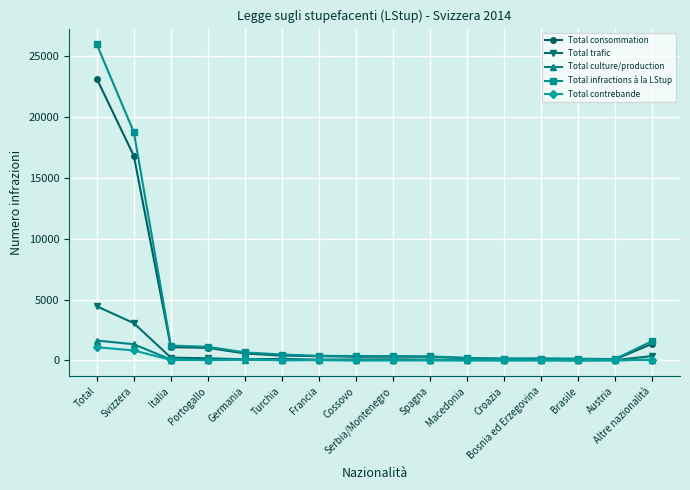

What is the greatest value displayed?

25973